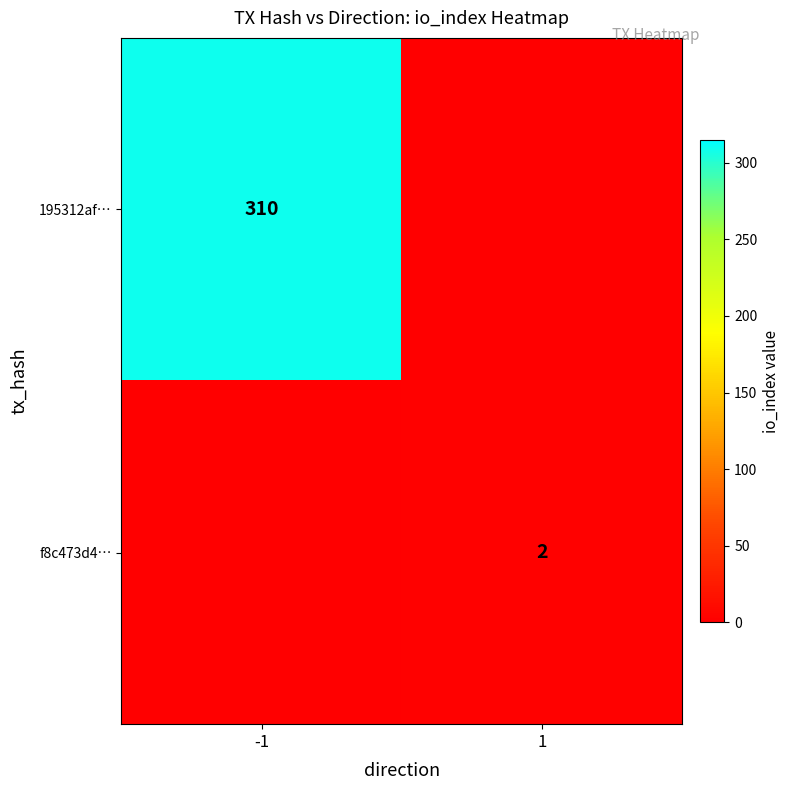

Which has a higher value, 1 or -1?

-1